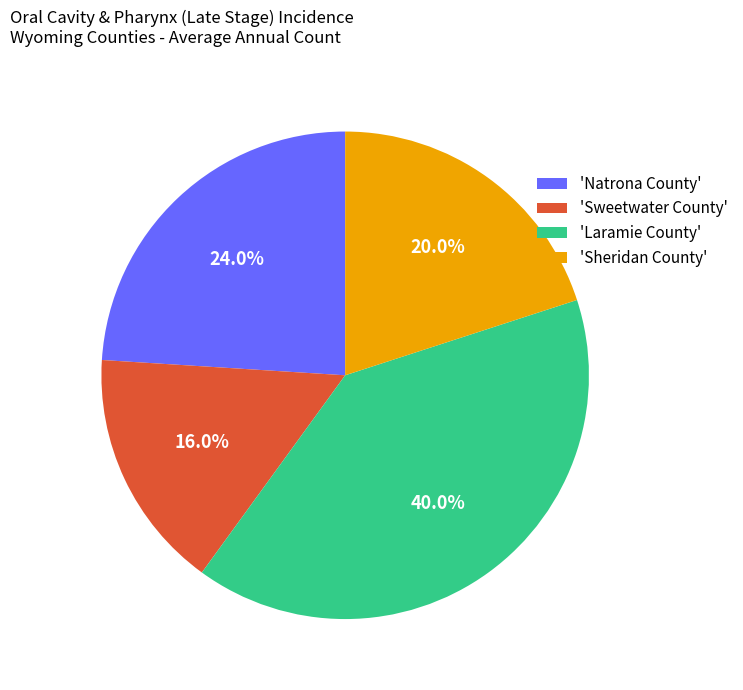

How many slices are in this pie chart?

4